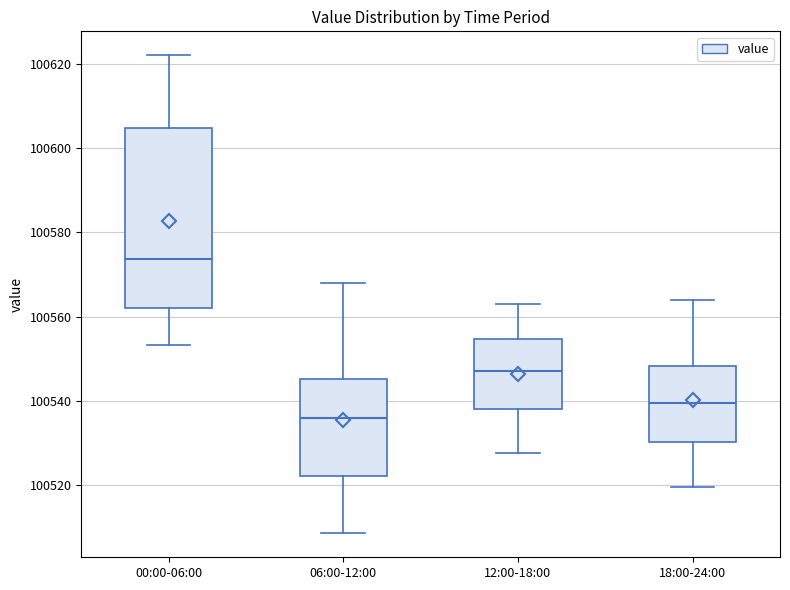

Comparing the boxes themselves (not the whiskers), which one is the tallest?

00:00-06:00